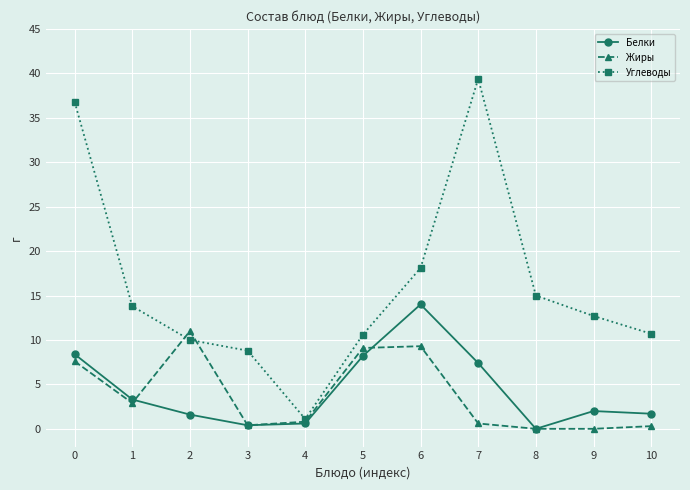

Is the value of Белки at 1 greater than the value of Углеводы at 1?

No